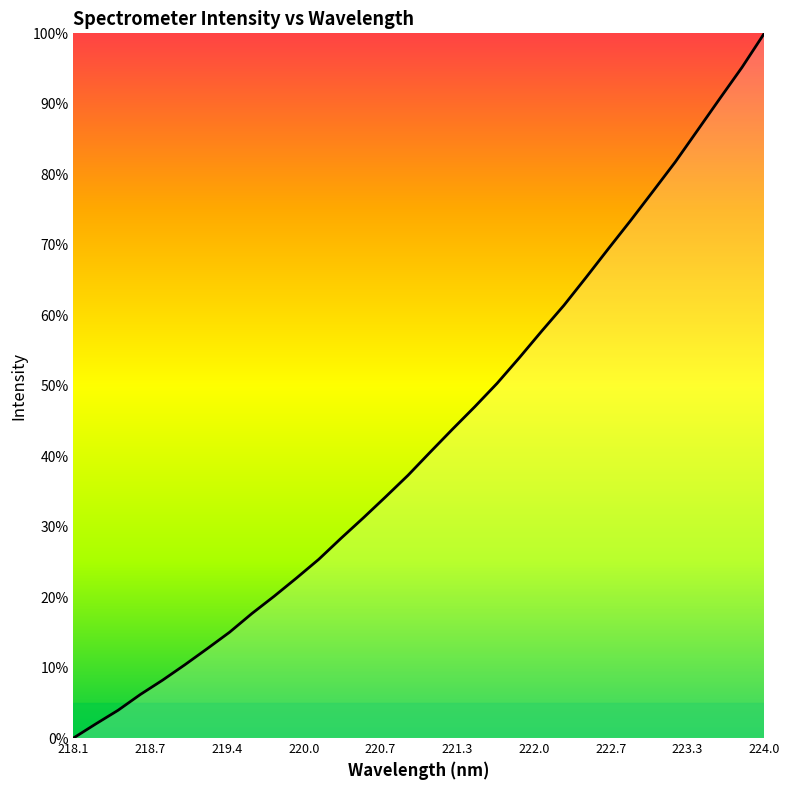

What is the sum of all values?

1370.1